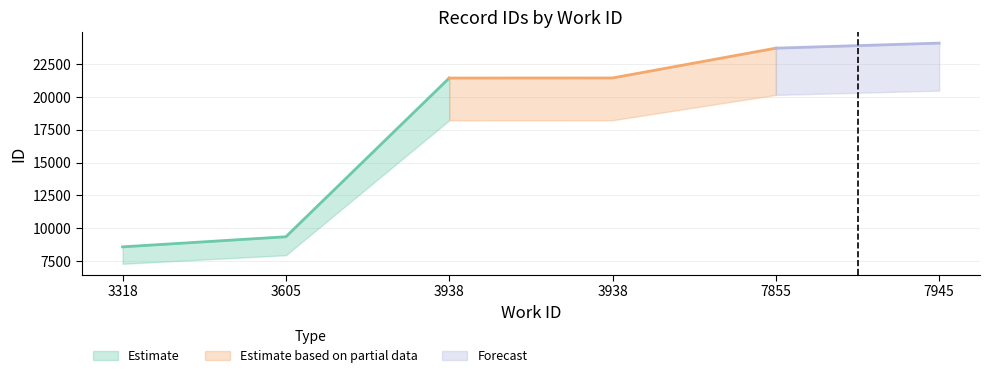

What is the sum of all values?

108591